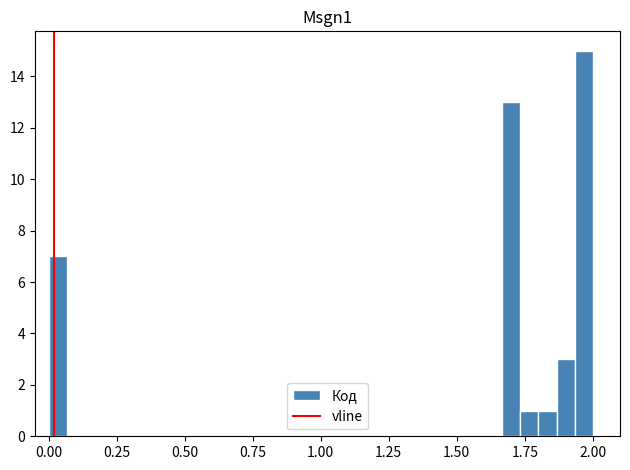

Around what value on the x-axis is the tallest bar? Give the approximate position of its centre, as read against the axis.

1.95